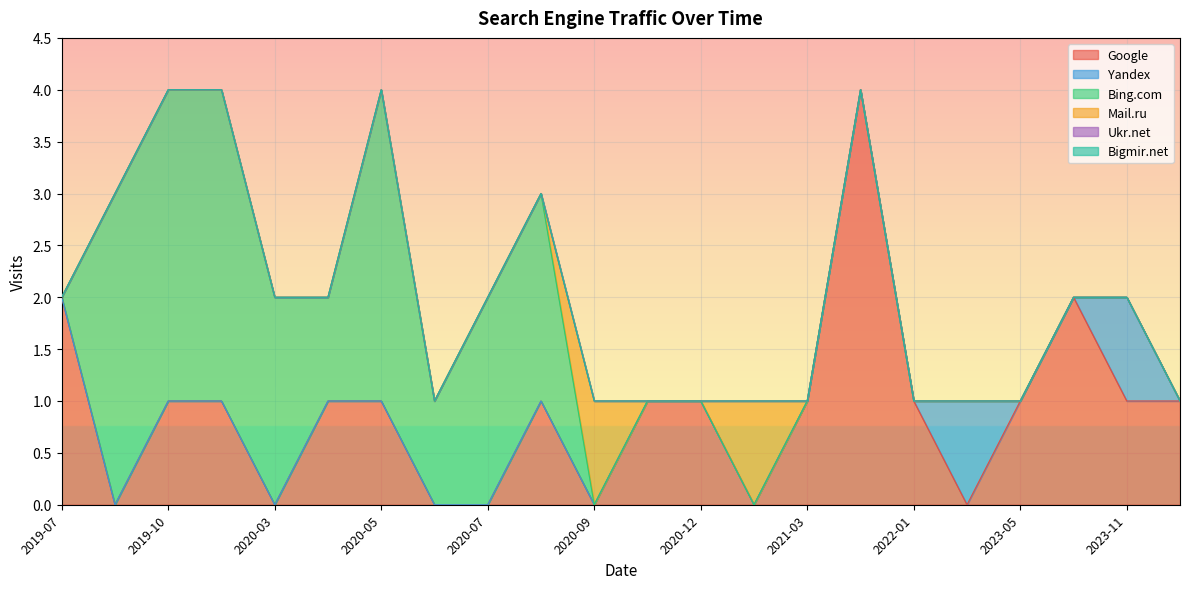

How many values in the Bing.com series exceed 0?

19